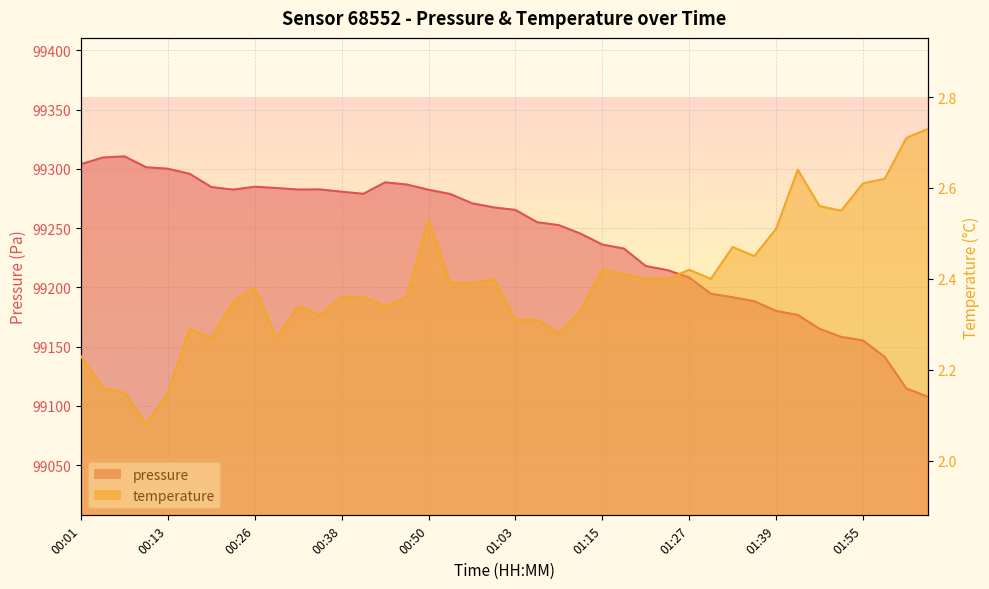

What is the total value across all series at 02:01?

99117.4